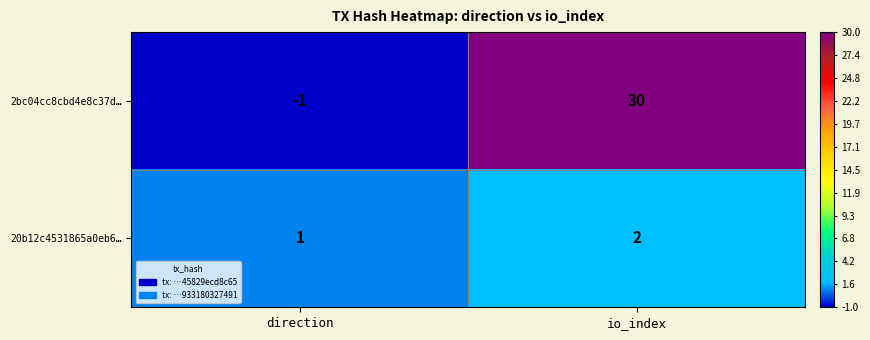

How many series are shown in this chart?

2